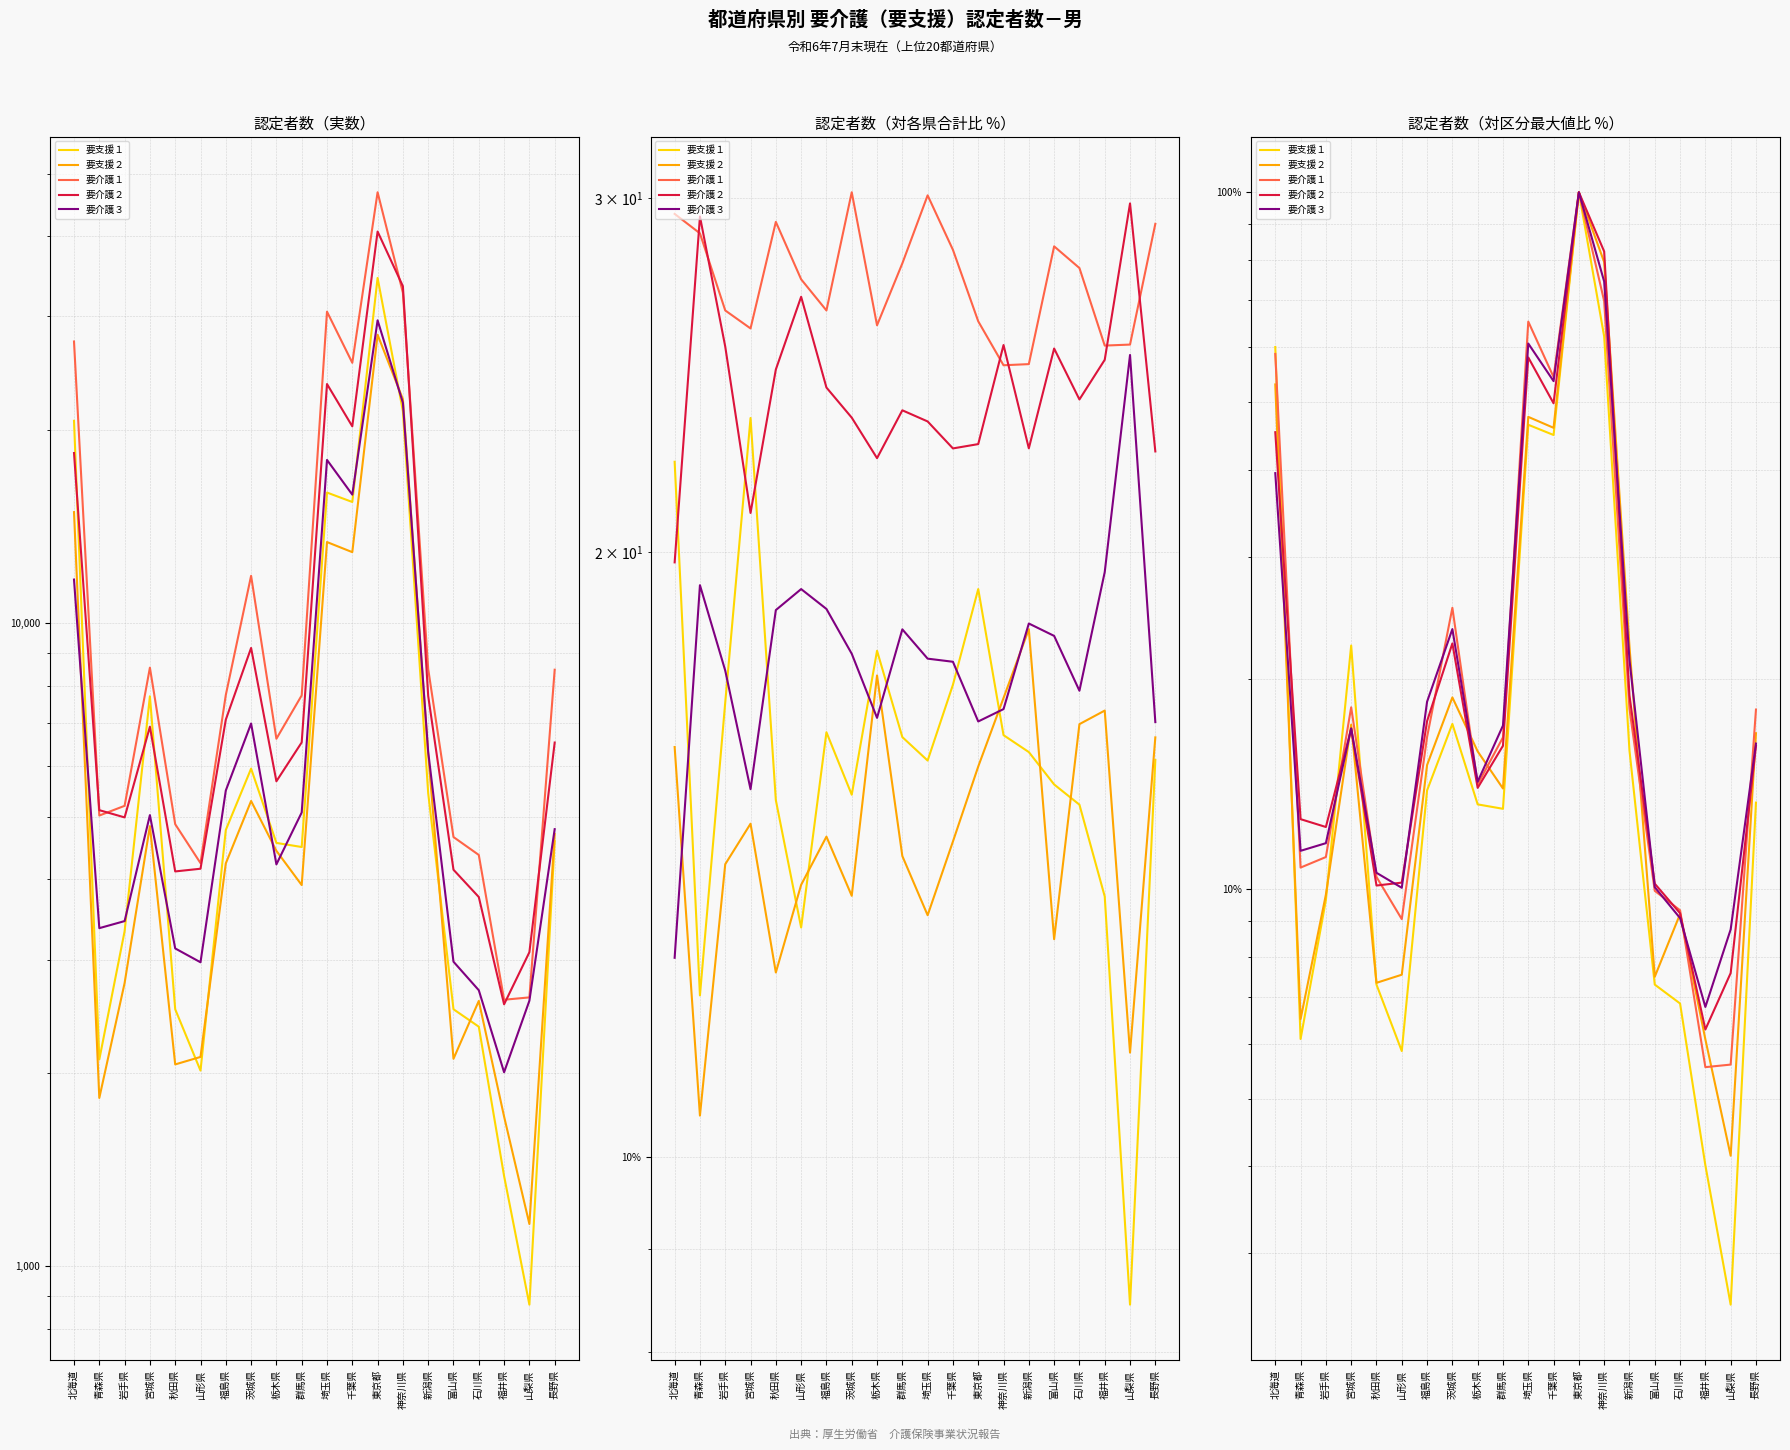

True or false: 要介護３ and 要支援２ intersect in this chart.

True